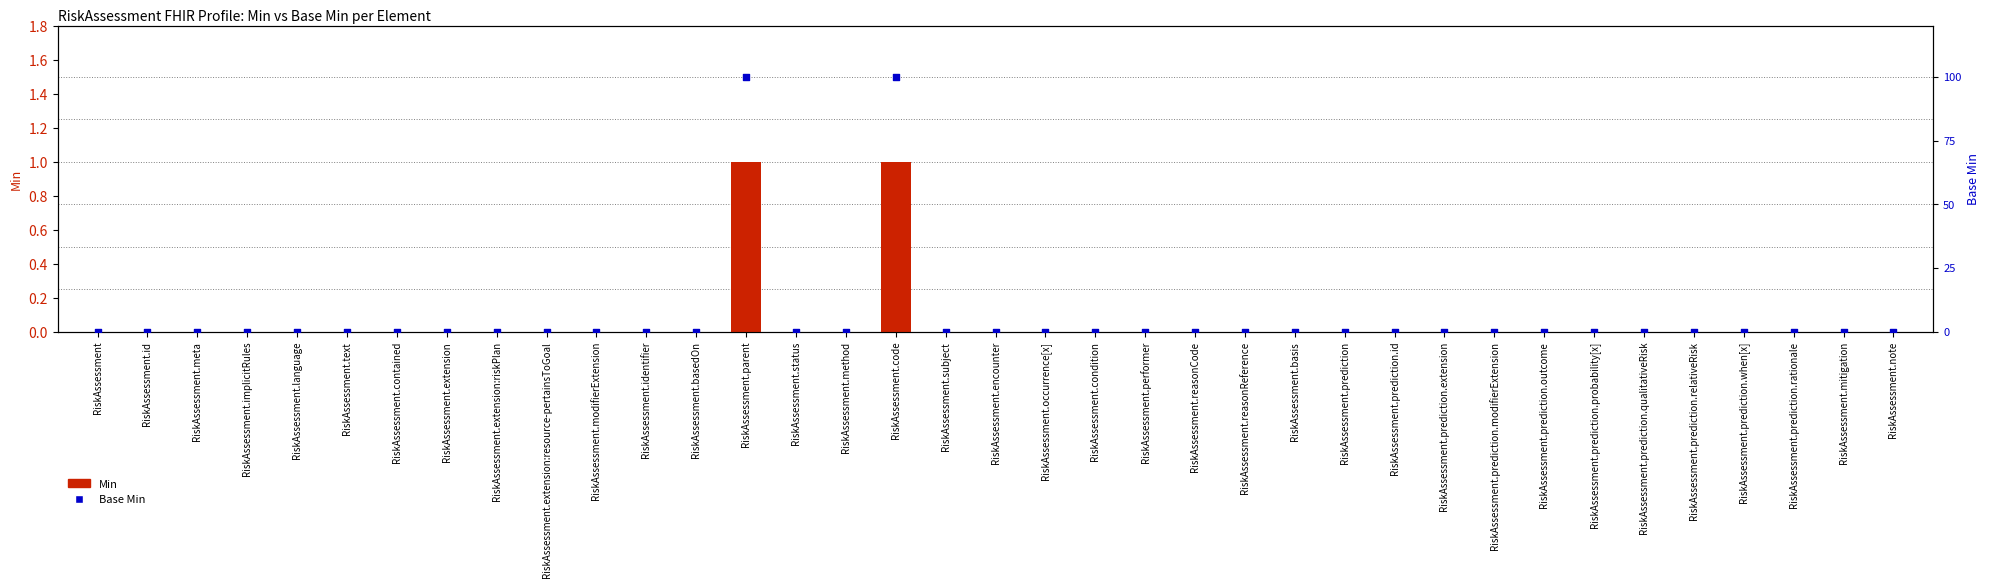

At which category is the sum across all series the highest?

RiskAssessment.parent